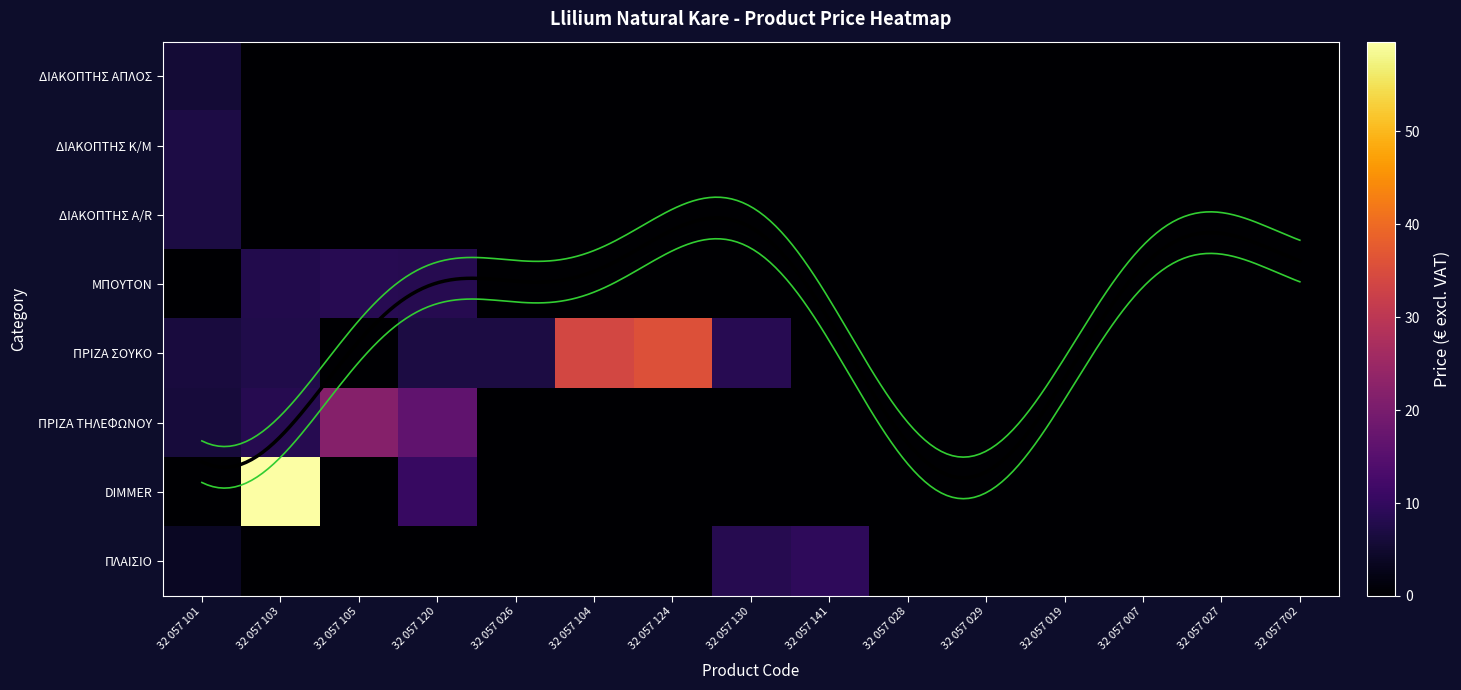

What is the sum of all DIMMER values?

70.4